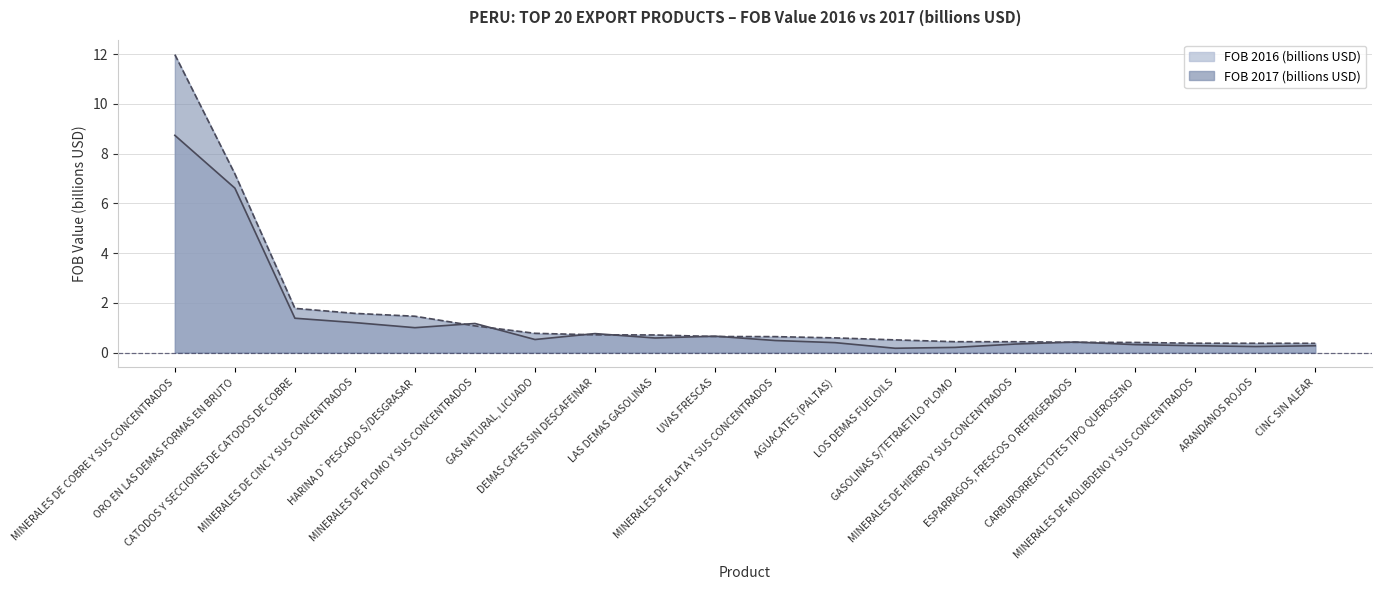

At how many categories does at least one series exceed 7?

2